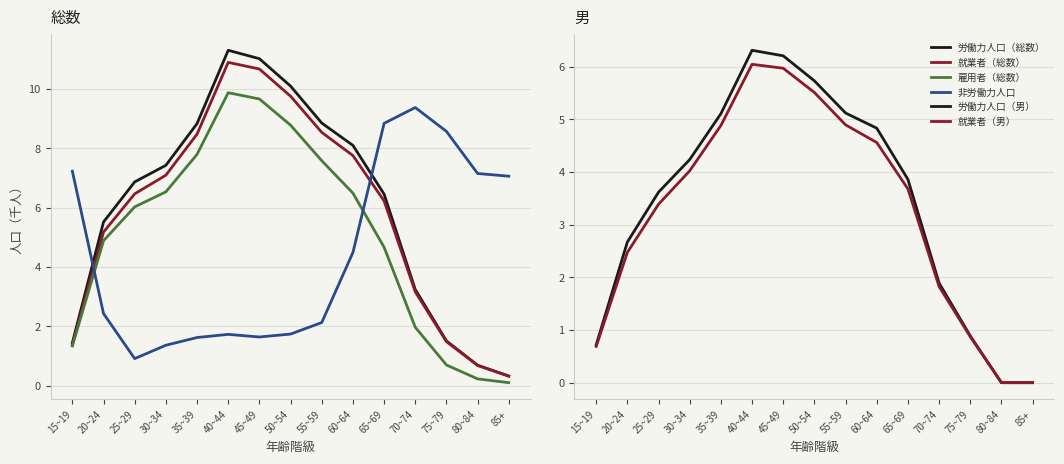

At which category is the sum across all series the highest?

40~44